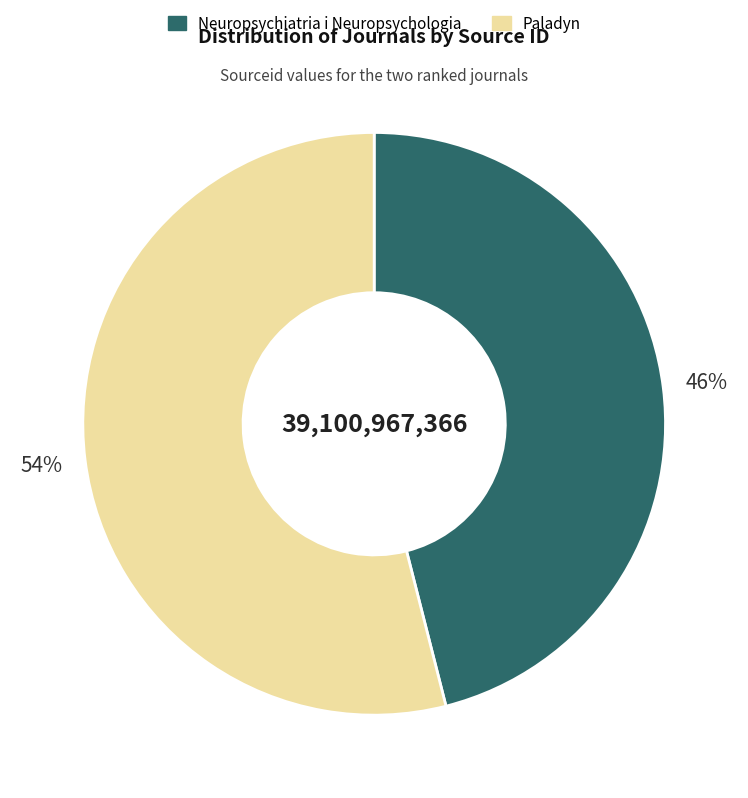

Is it true that Neuropsychiatria i Neuropsychologia is 39% of the pie?

False